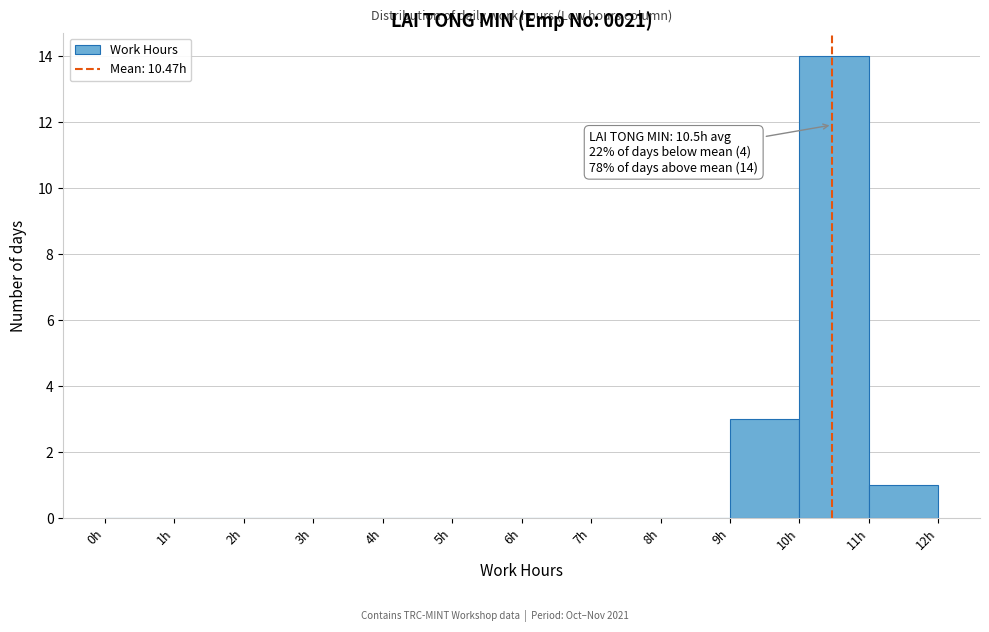

Which range on the x-axis has the tallest bar?

10 to 11